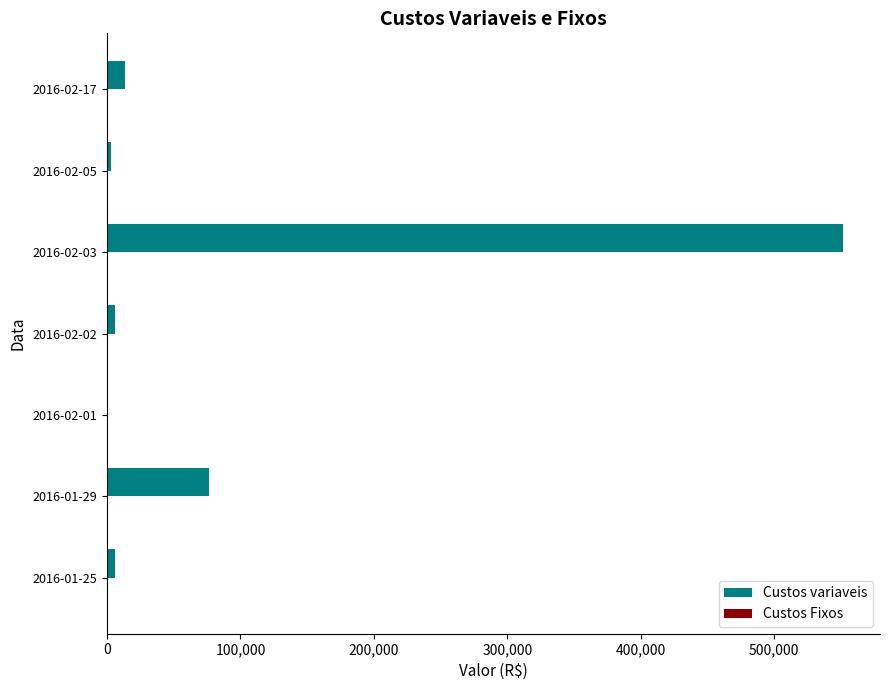

Which category has the highest value in the Custos variaveis series?

2016-02-03